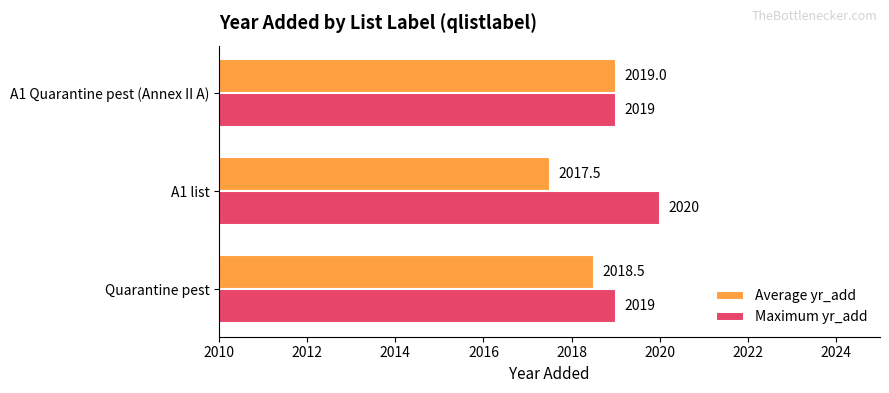

The value of Maximum yr_add at Quarantine pest is 1351.2. True or false?

False